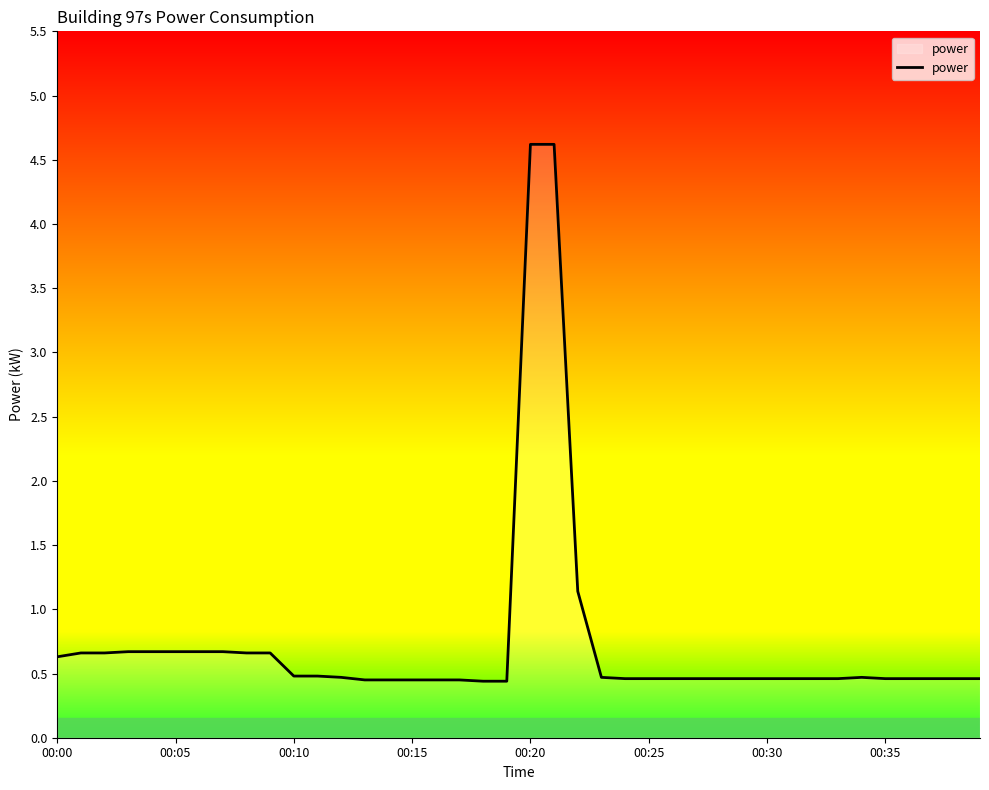

What is the greatest value displayed?

4.6